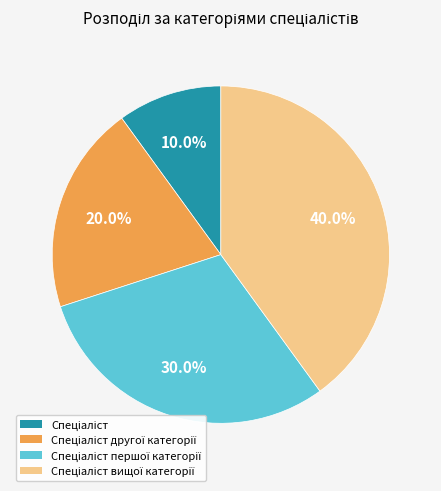

How many segments does this pie chart have?

4